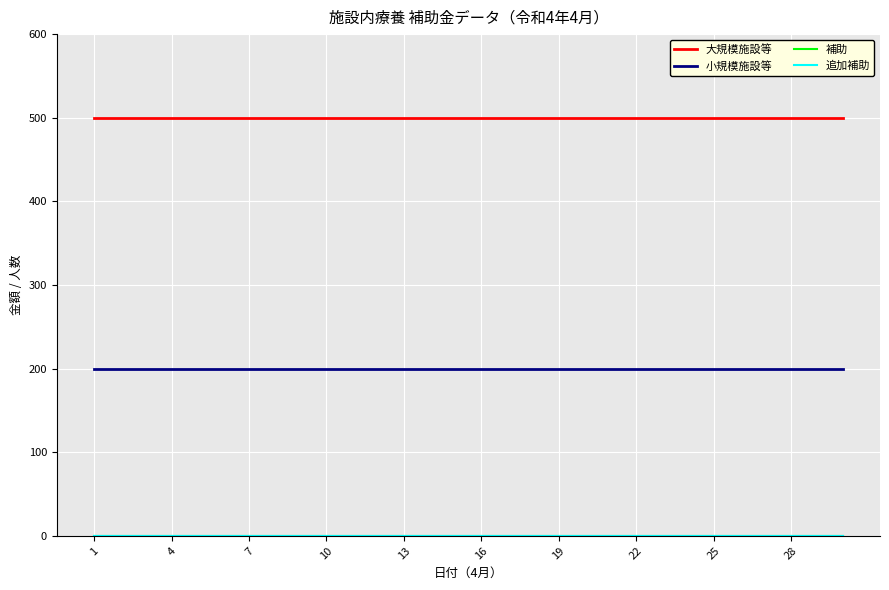

True or false: 小規模施設等 and 大規模施設等 intersect in this chart.

False